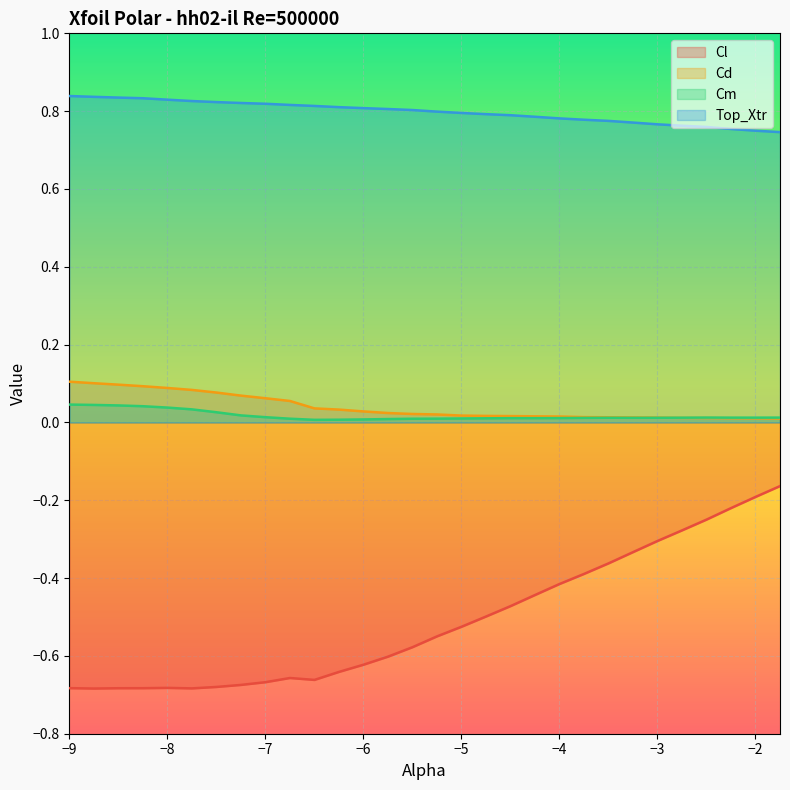

True or false: Cd has a value of 0.0 at -6.5.

False